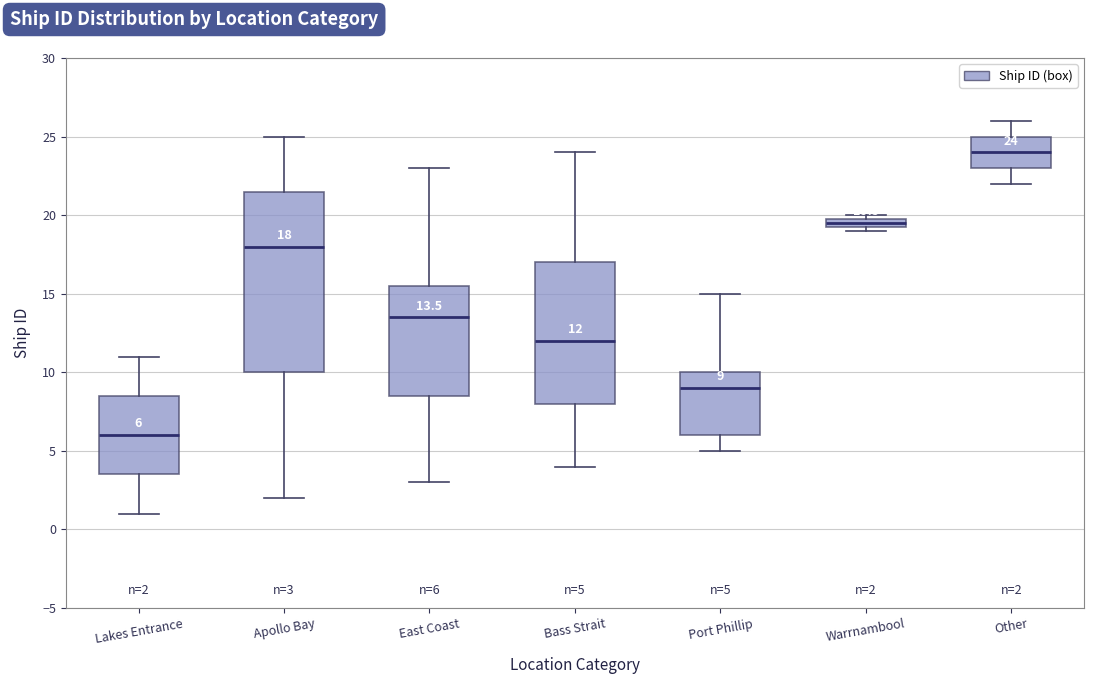

Which box's median line is the lowest?

Lakes Entrance